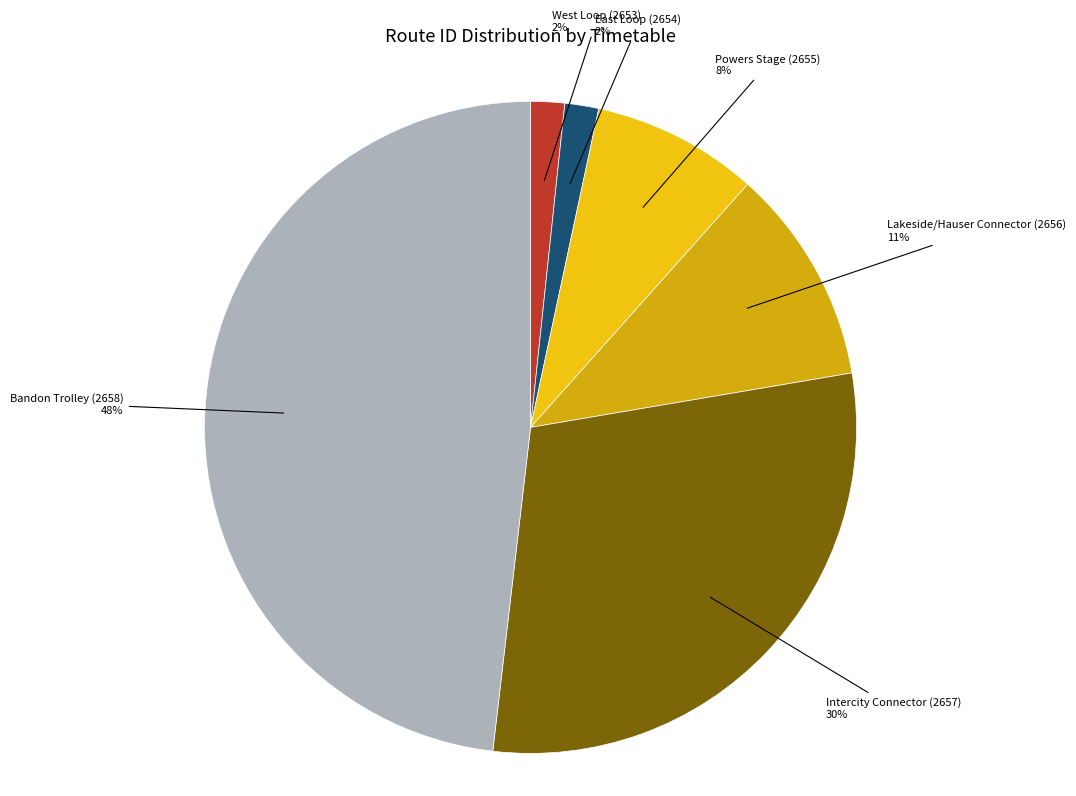

How many segments does this pie chart have?

6